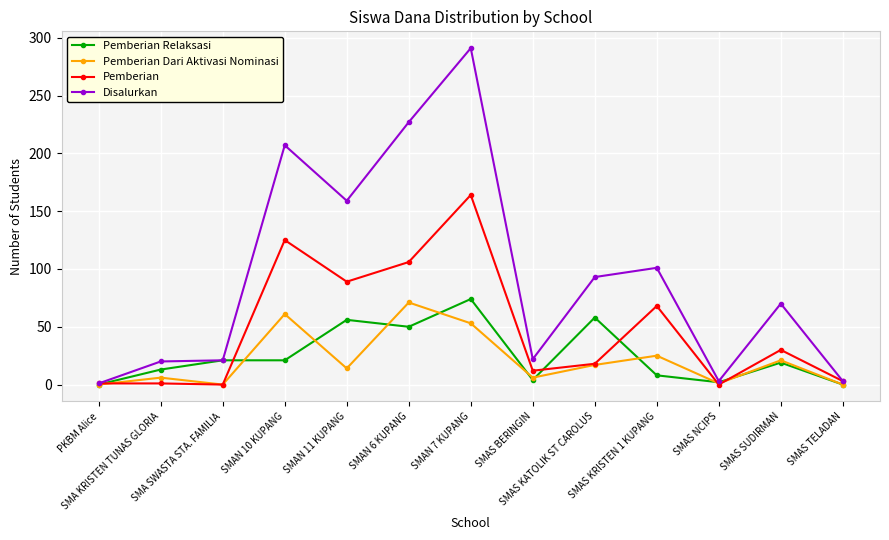

True or false: Pemberian Dari Aktivasi Nominasi has more than 1 points higher than both neighbors.

True